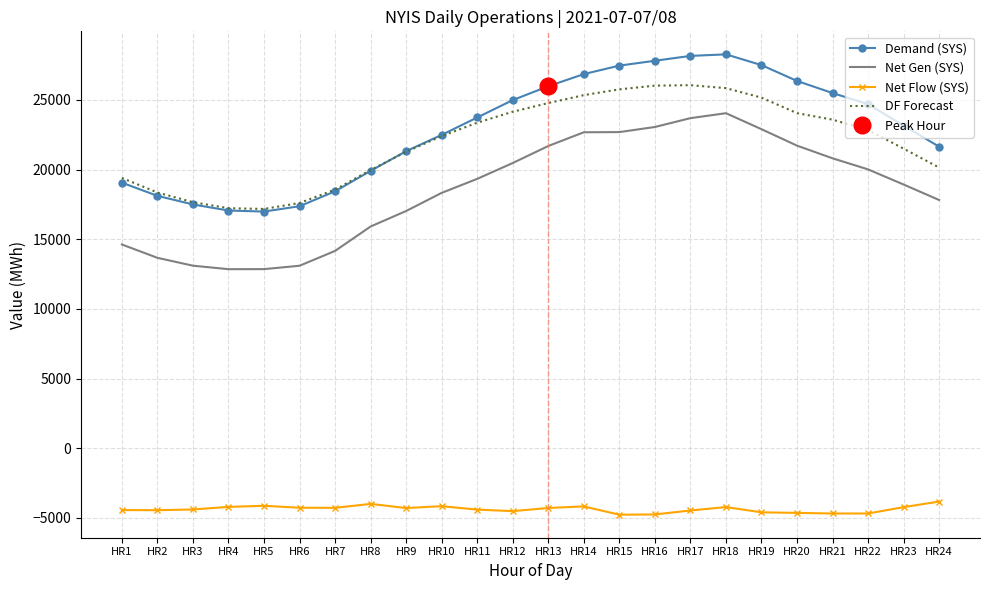

At which category does the chart reach its minimum across all series?

HR15